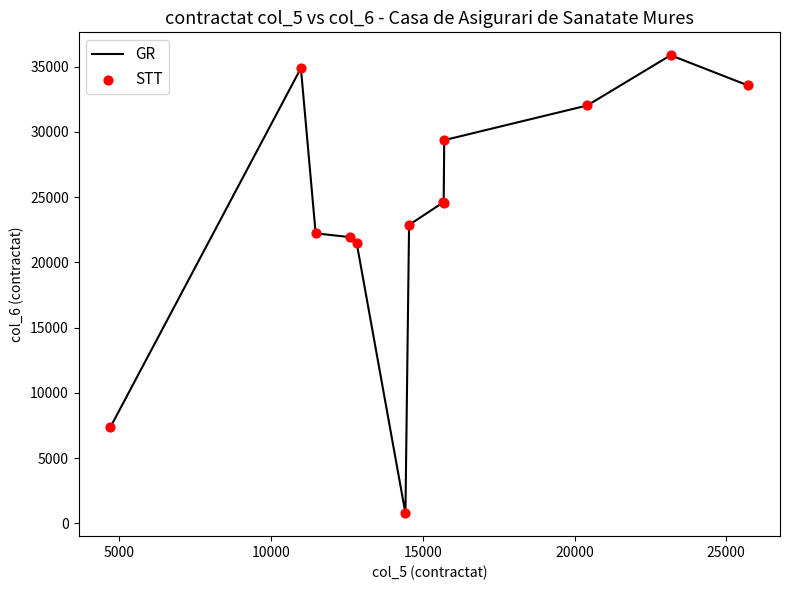

What is the difference between the maximum and minimum values?

35100.0